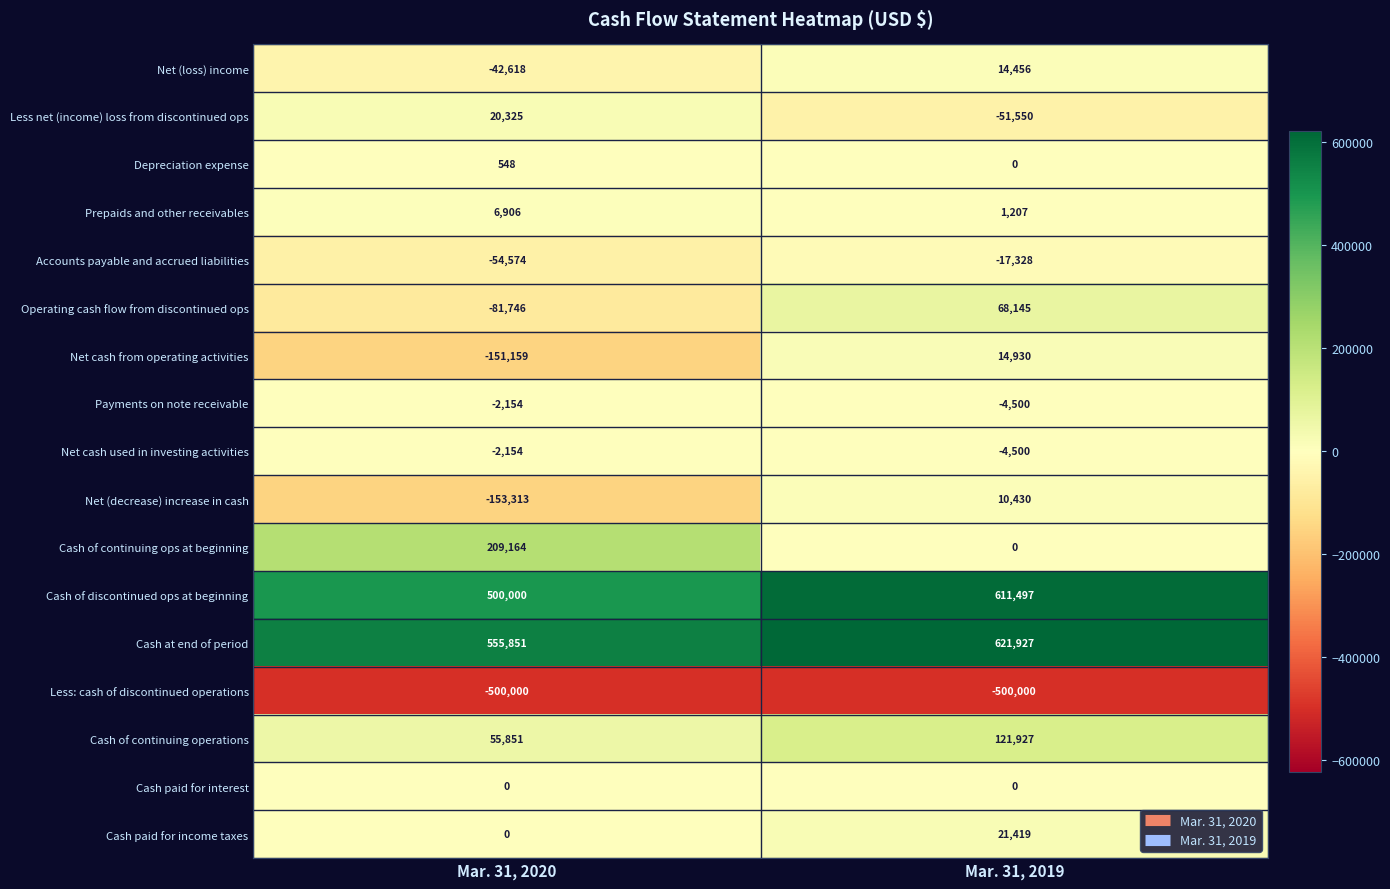

What is the sum of all Accounts payable and accrued liabilities values?

-71902